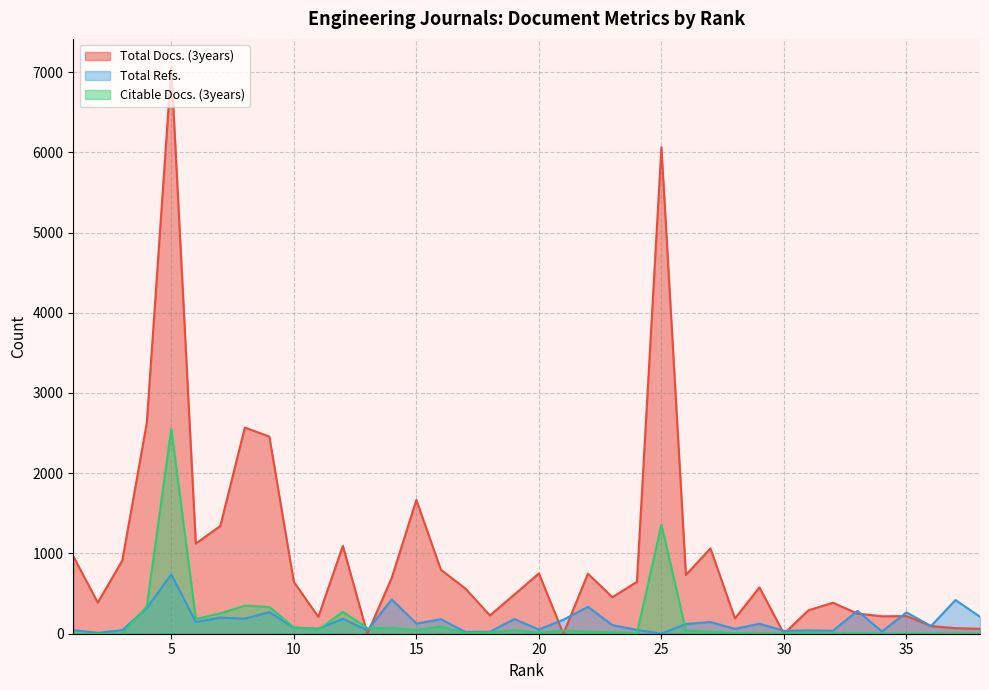

The value of Total Docs. (3years) at 15 is 1667. True or false?

True